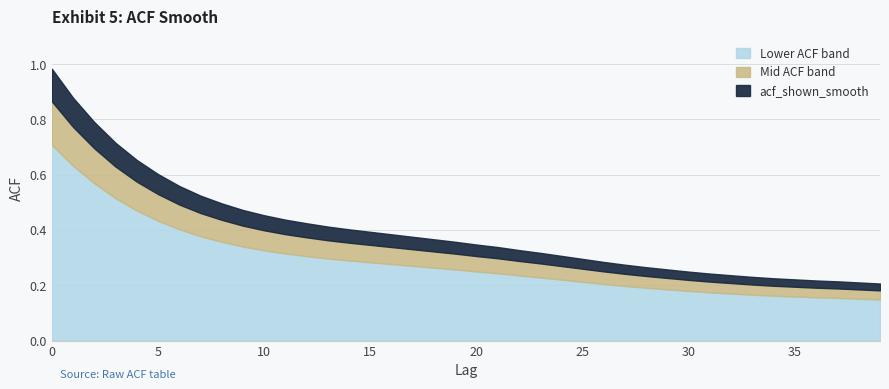

Read the value at 0.

1.0